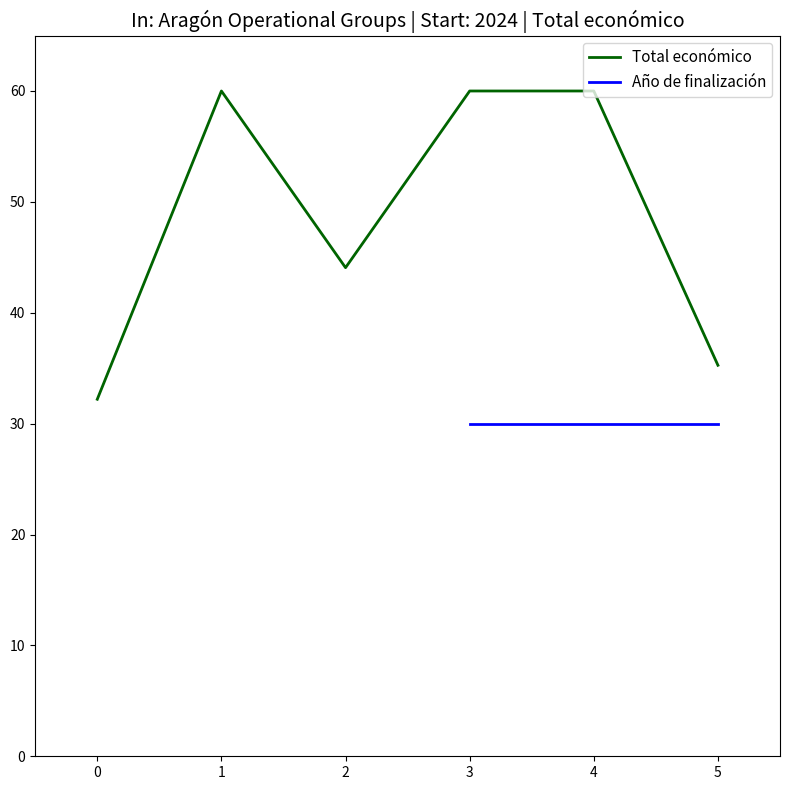

The Total económico series shows 44.1 at 2. True or false?

True